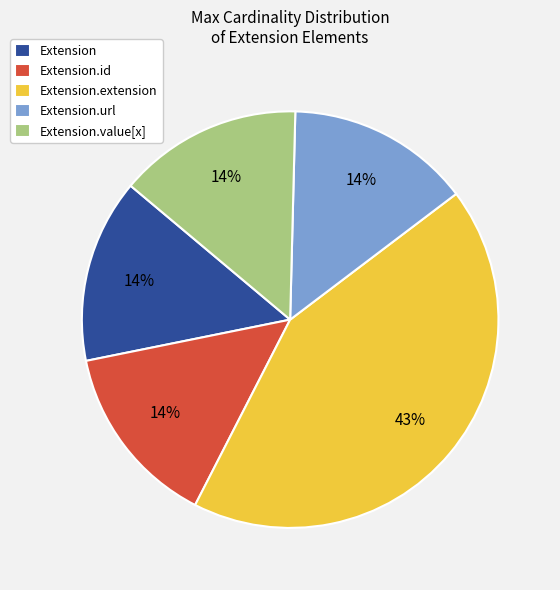

Is it true that Extension.id is 1% of the pie?

False